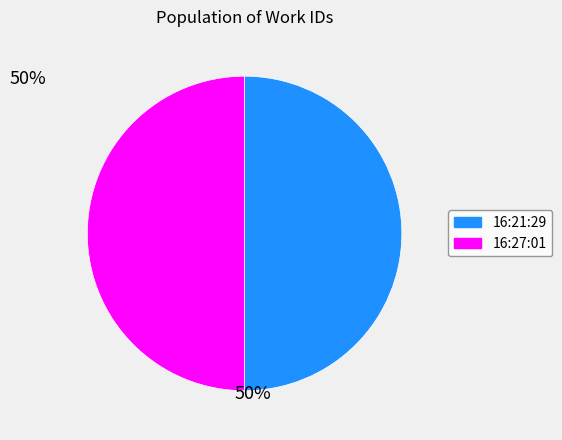

Do 16:27:01 and 16:21:29 together represent more than half of the pie?

Yes